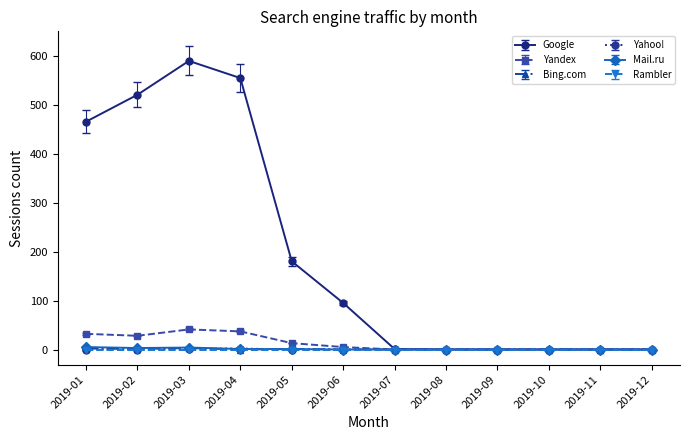

What is the maximum value for Google?

589